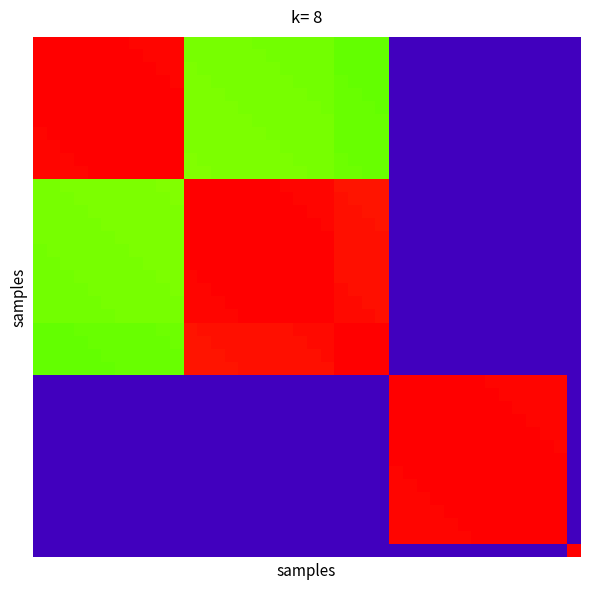

How many series are shown in this chart?

40